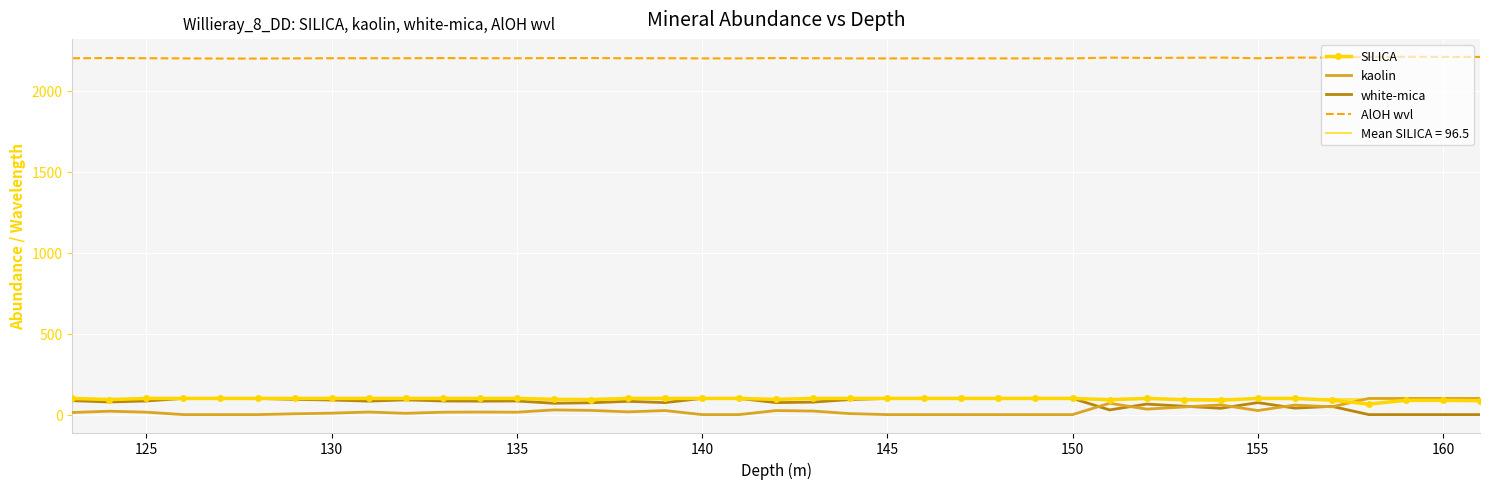

How many values in the kaolin series are below 16?

19